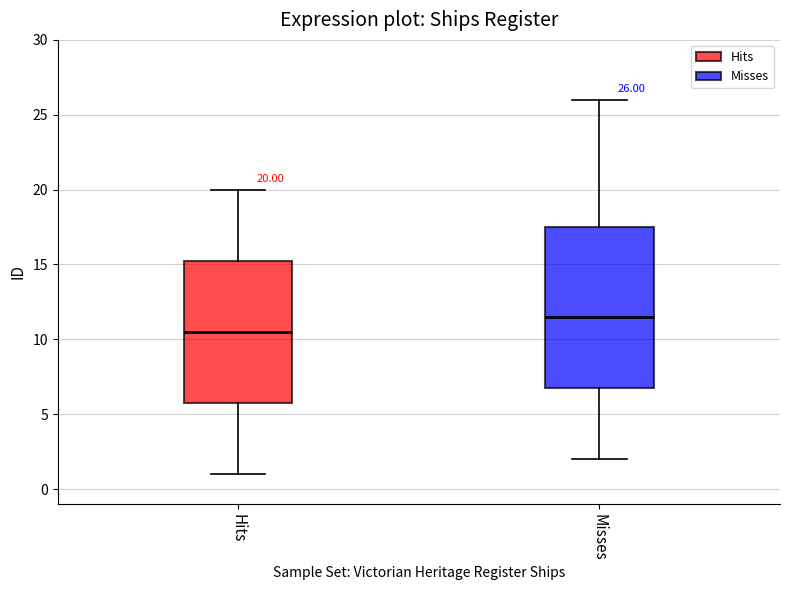

Which box has the lowest median line?

Hits